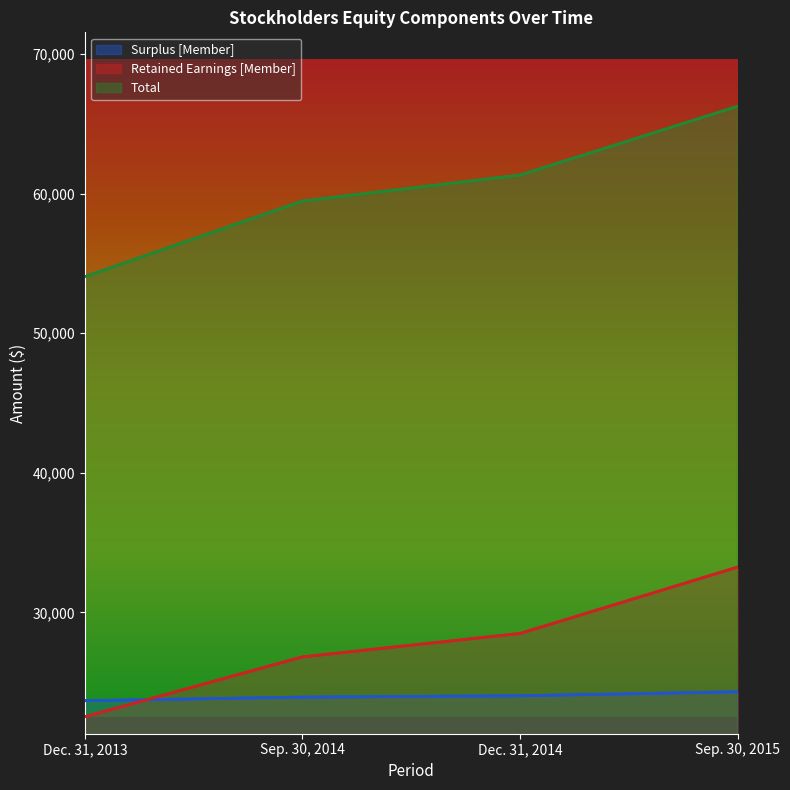

Which label corresponds to the smallest value in the chart?

Dec. 31, 2013